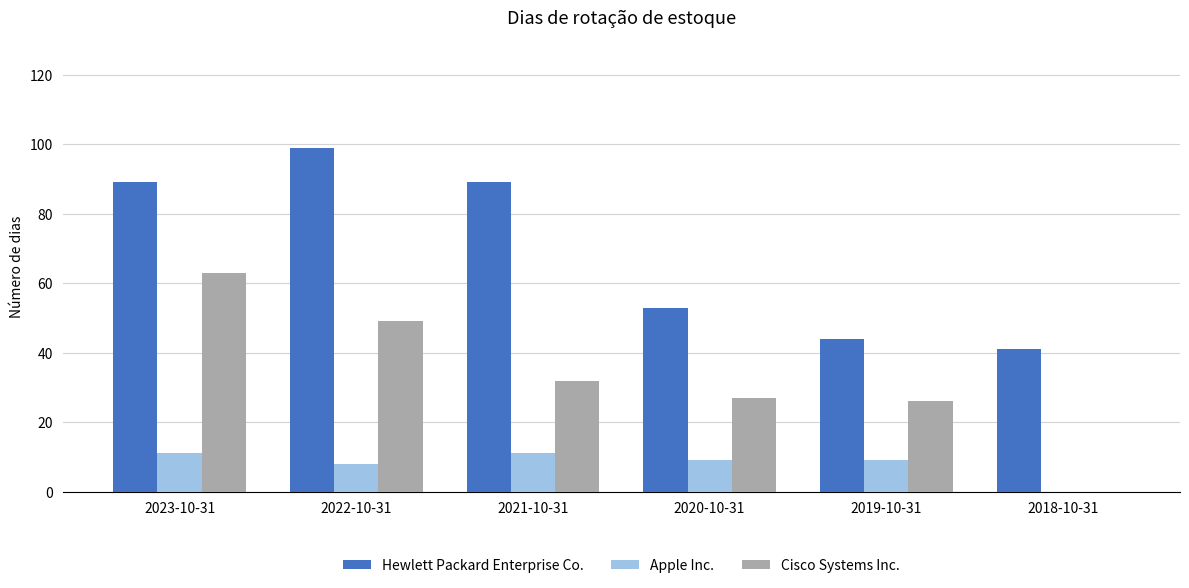

What is the sum of the Apple Inc. values at 2021-10-31 and 2022-10-31?

19